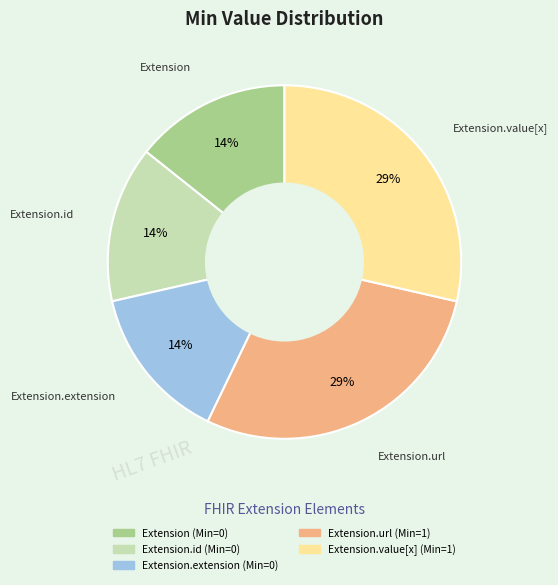

To the nearest percent, what is the average slice percentage?

20%